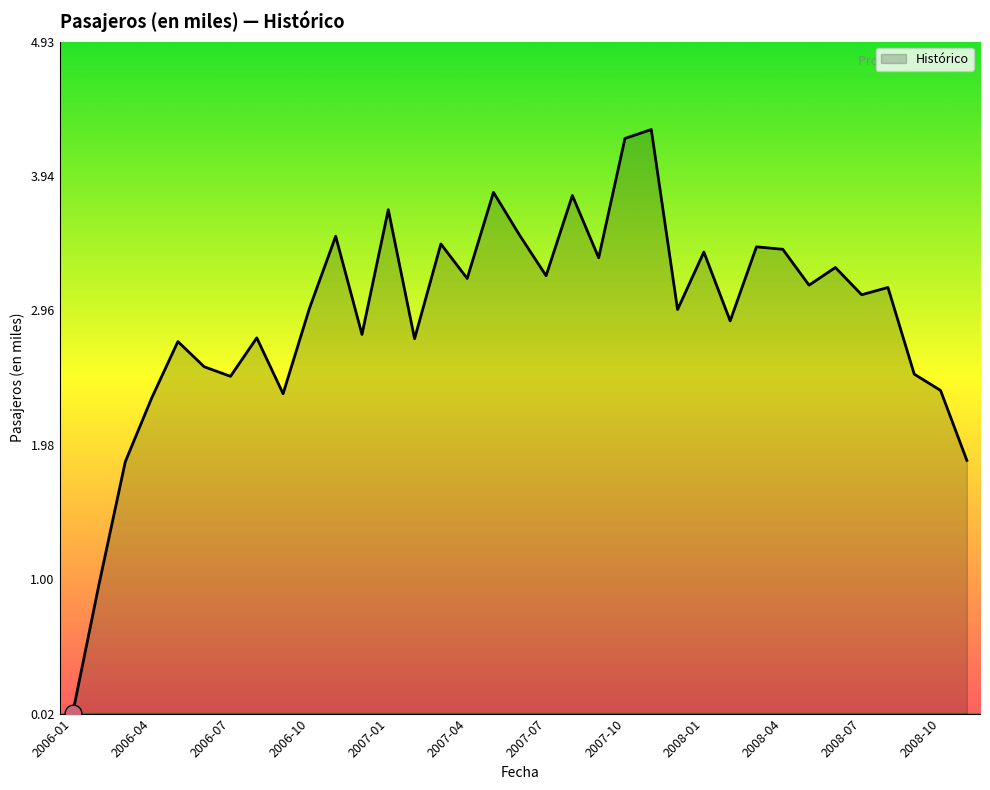

What is the greatest value displayed?

4.3